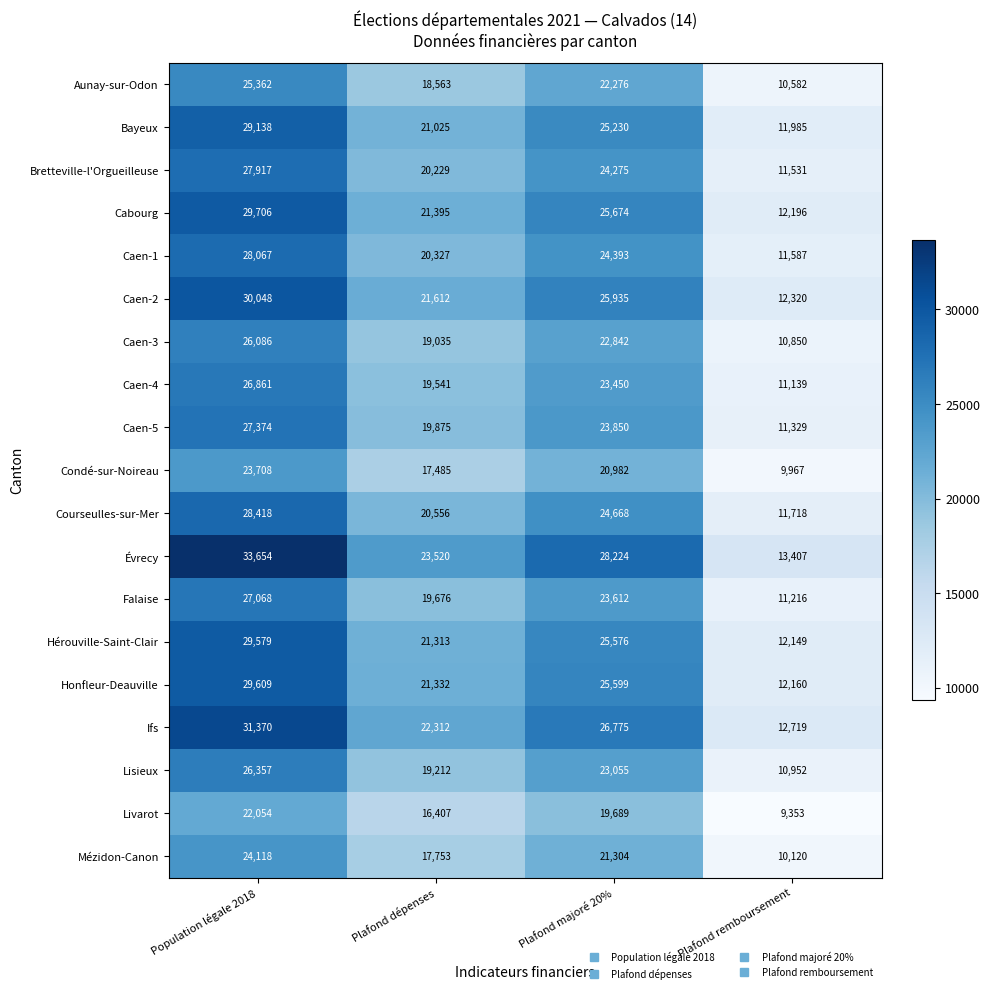

Which category has the lowest value across all series?

Plafond remboursement